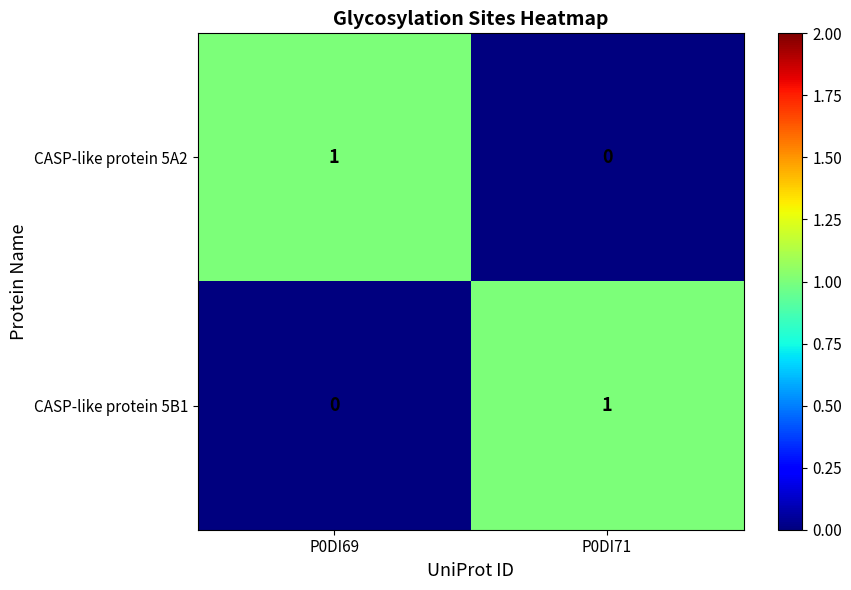

Reading left to right, what are all the values shown in this chart?

CASP-like protein 5A2: P0DI69=1	P0DI71=0
CASP-like protein 5B1: P0DI69=0	P0DI71=1